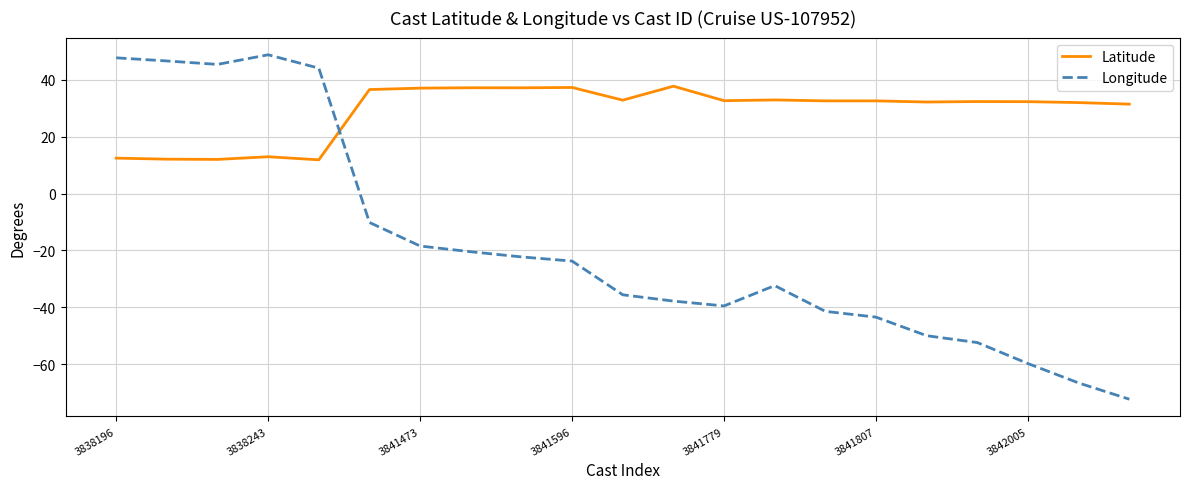

Which series has the largest range (max minus min)?

Longitude